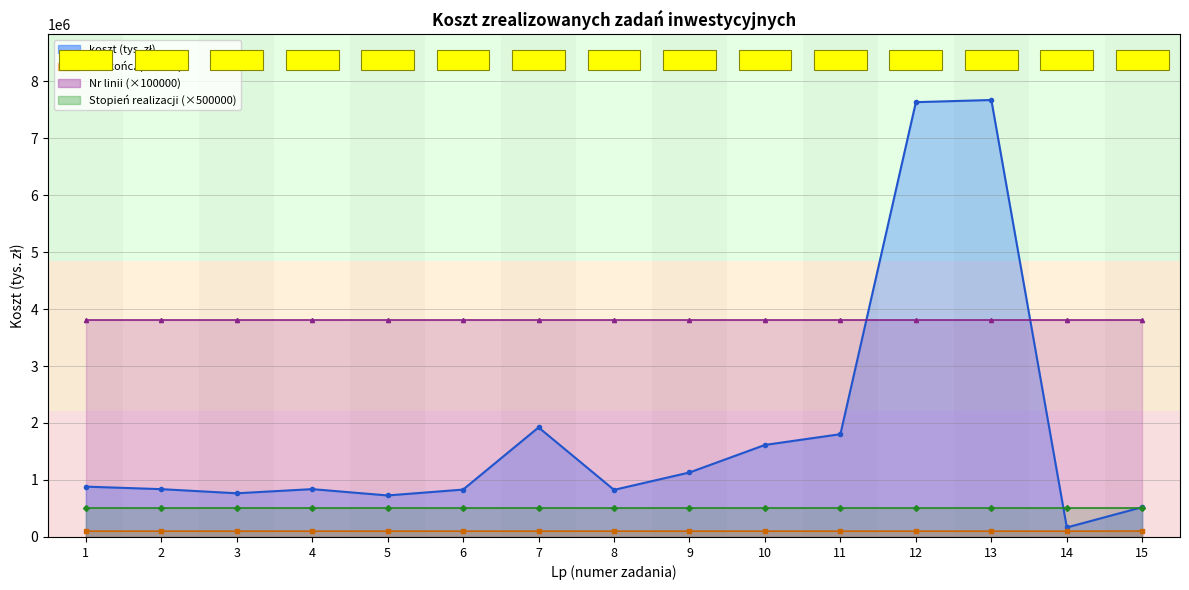

How many values in the koszt (tys. zł) series exceed 839610?

7